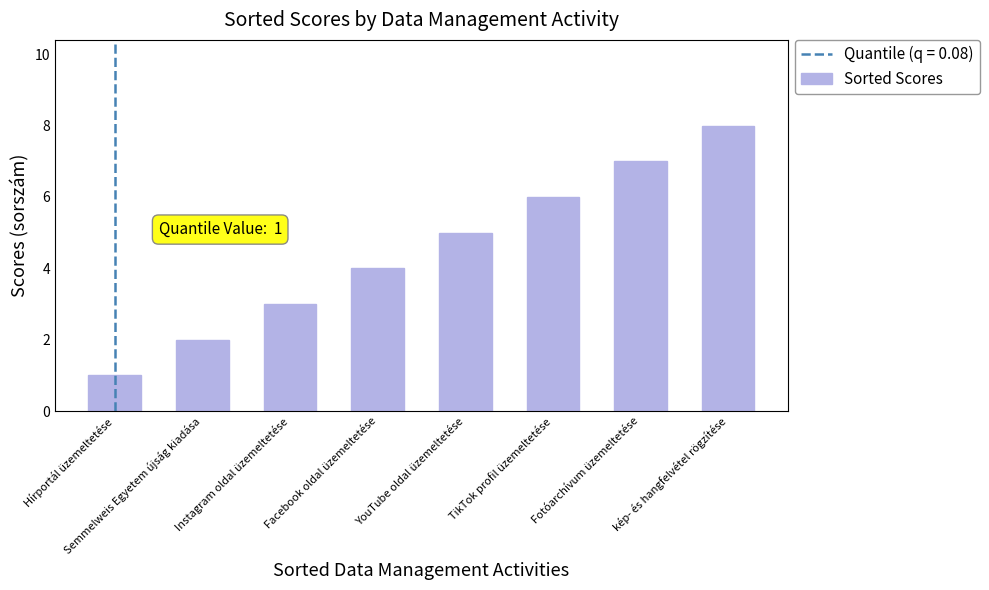

Are the bars grouped side by side (vs. stacked)?

No